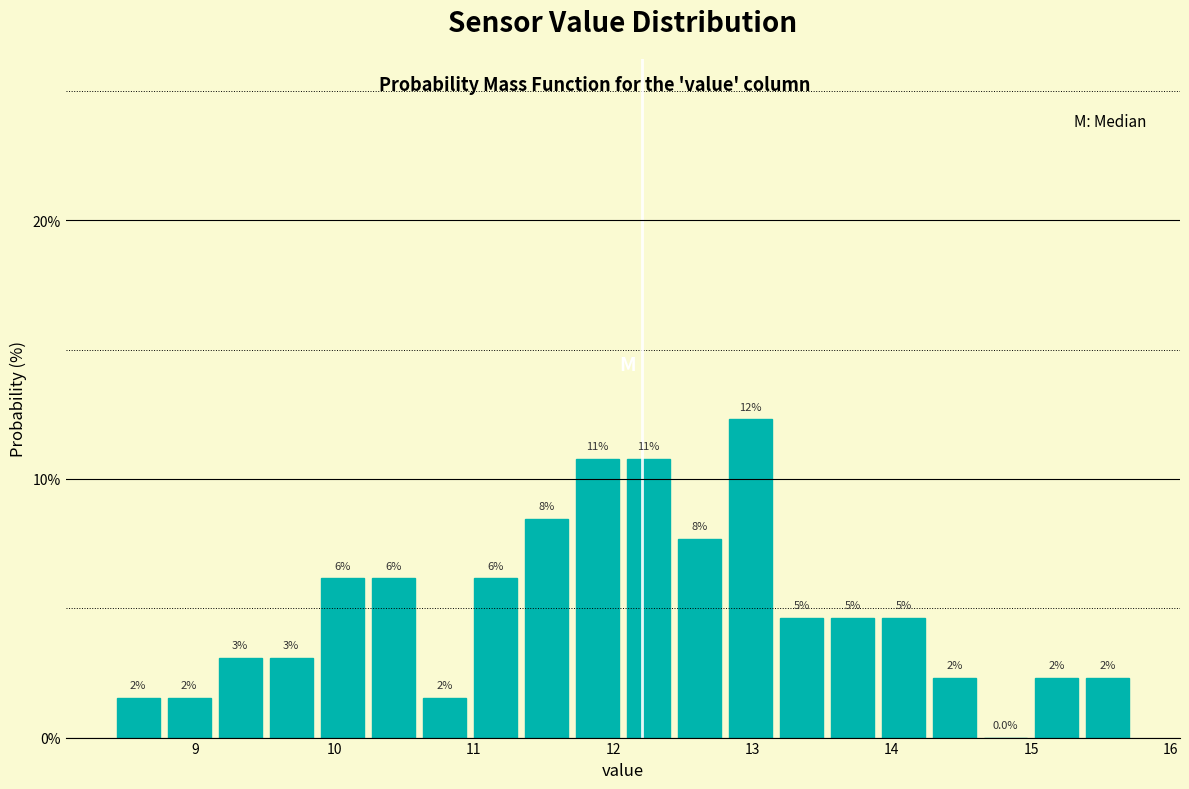

Around what value on the x-axis is the tallest bar? Give the approximate position of its centre, as read against the axis.

13.0